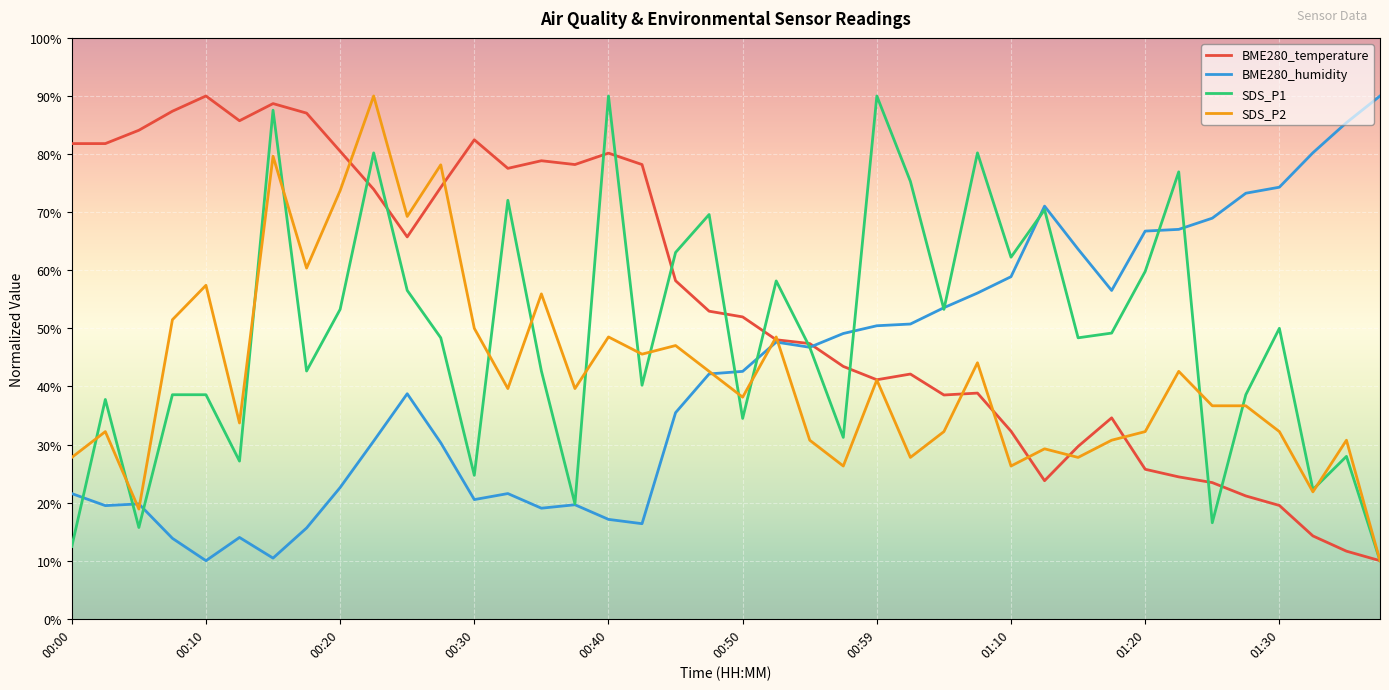

What is the highest value of the SDS_P1 series?

90.0